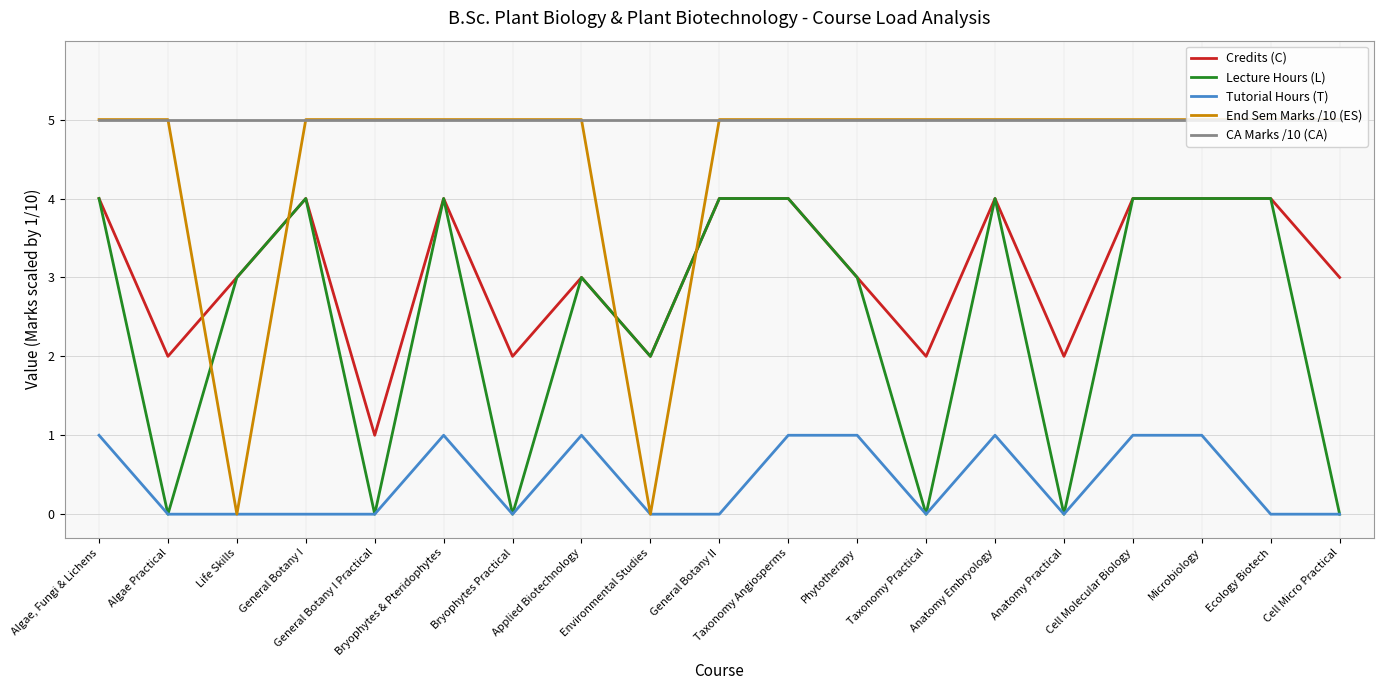

True or false: Lecture Hours (L) and End Sem Marks /10 (ES) cross at least once.

True